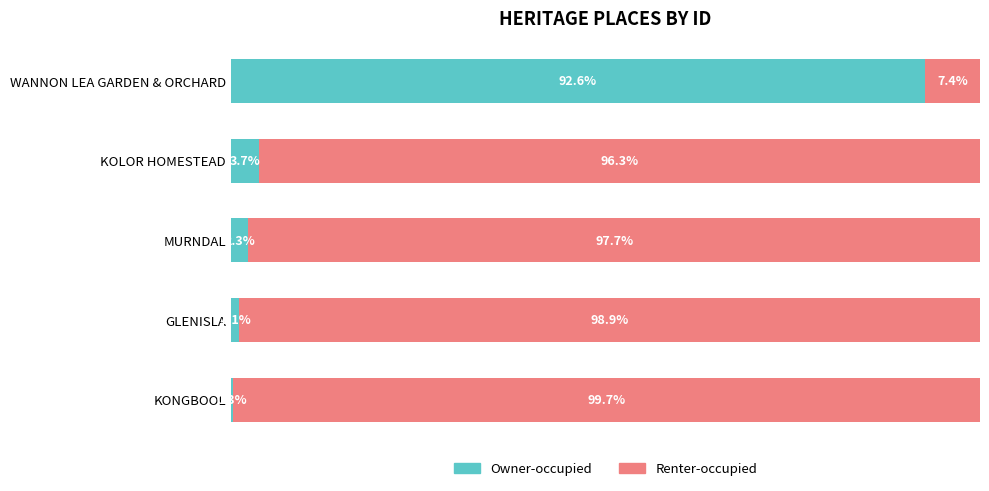

Which category has the highest value in the Owner-occupied series?

WANNON LEA GARDEN & ORCHARD